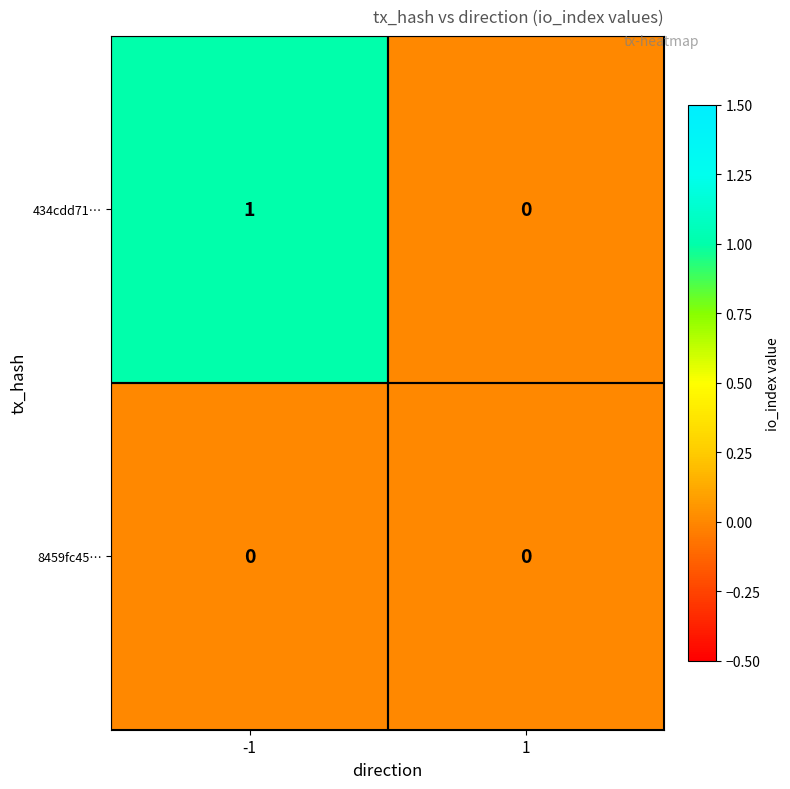

Rank the series by their maximum value, from highest to lowest.

434cdd71…, 8459fc45…